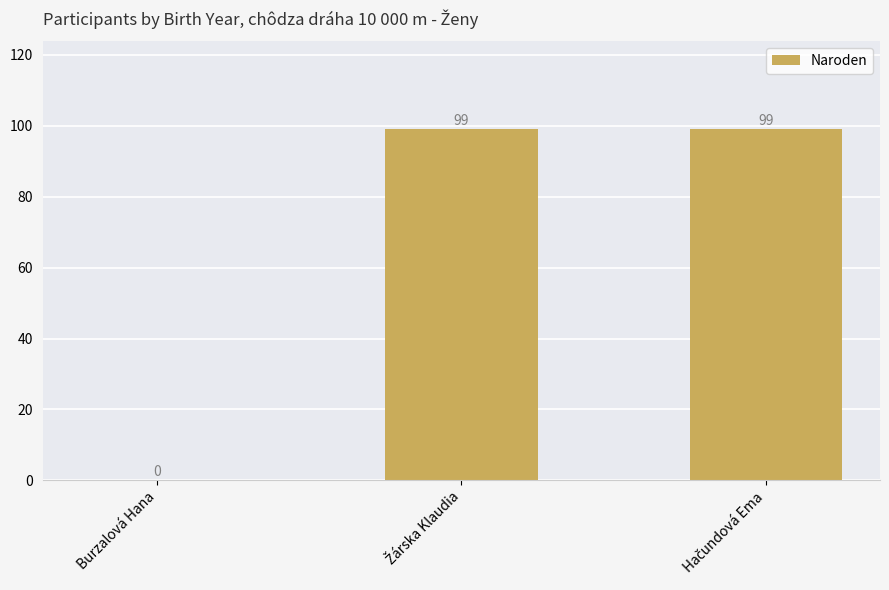

What is the sum of all values?

198